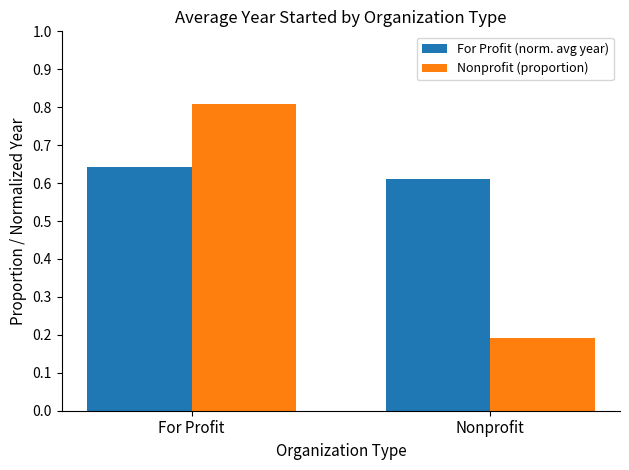

True or false: For Profit (norm. avg year) has a value of 0.4 at Nonprofit.

False